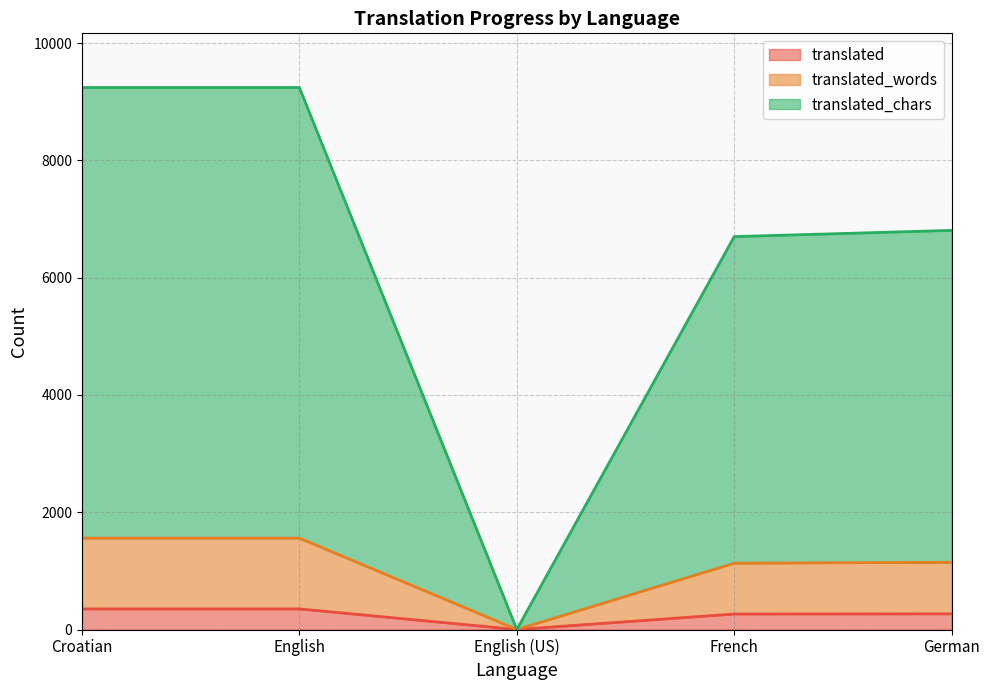

Rank the series by their maximum value, from highest to lowest.

translated_chars, translated_words, translated